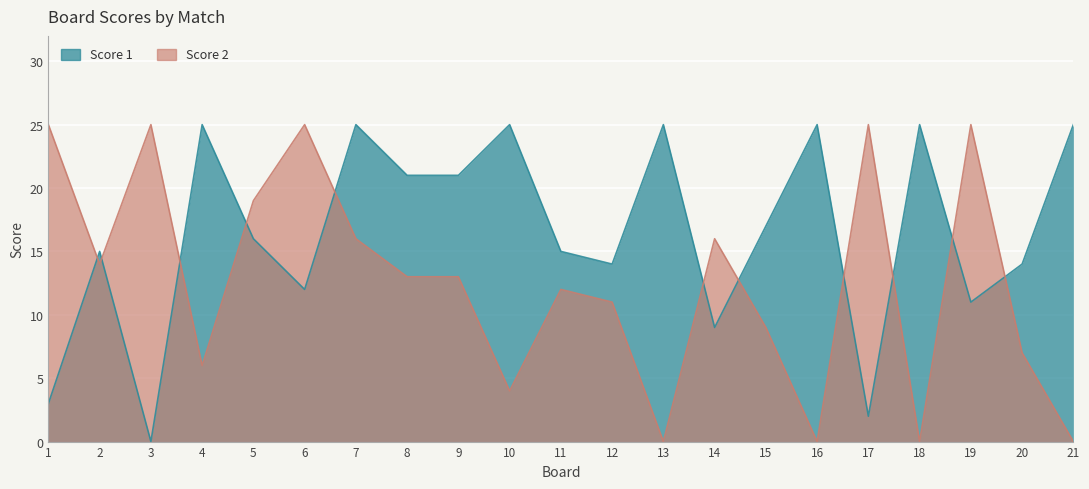

At which category does the chart reach its peak across all series?

4